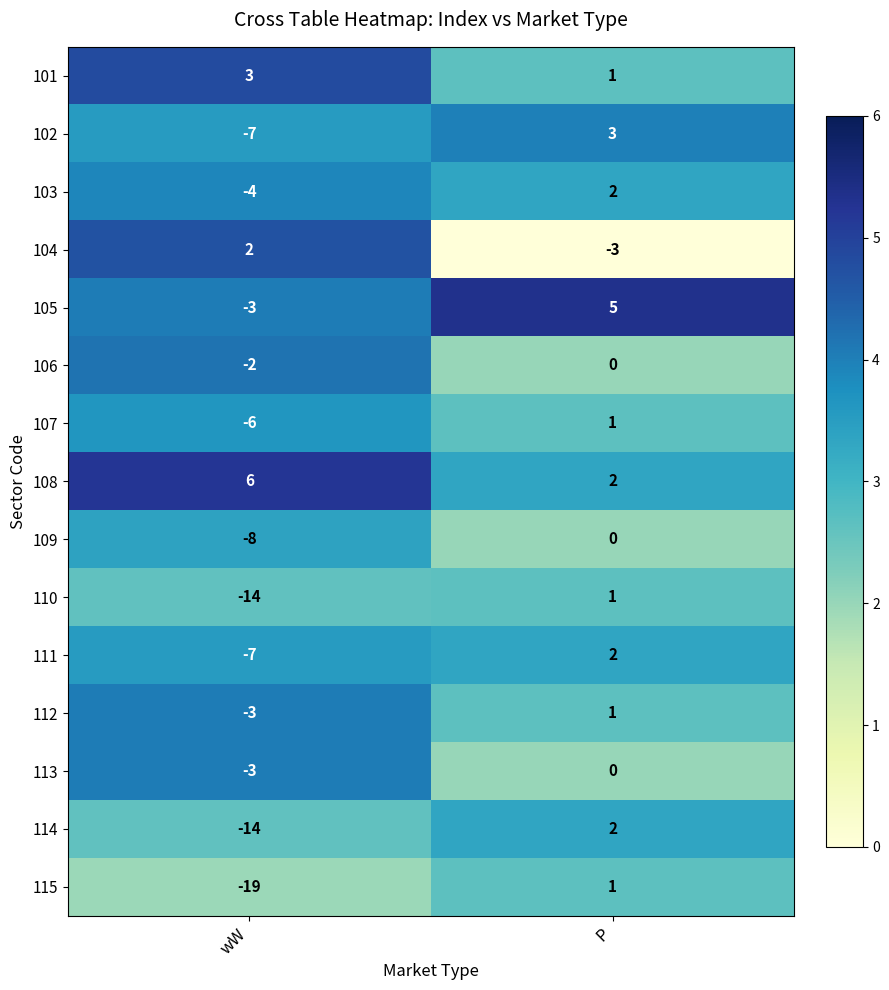

Which series has the widest spread of values?

115